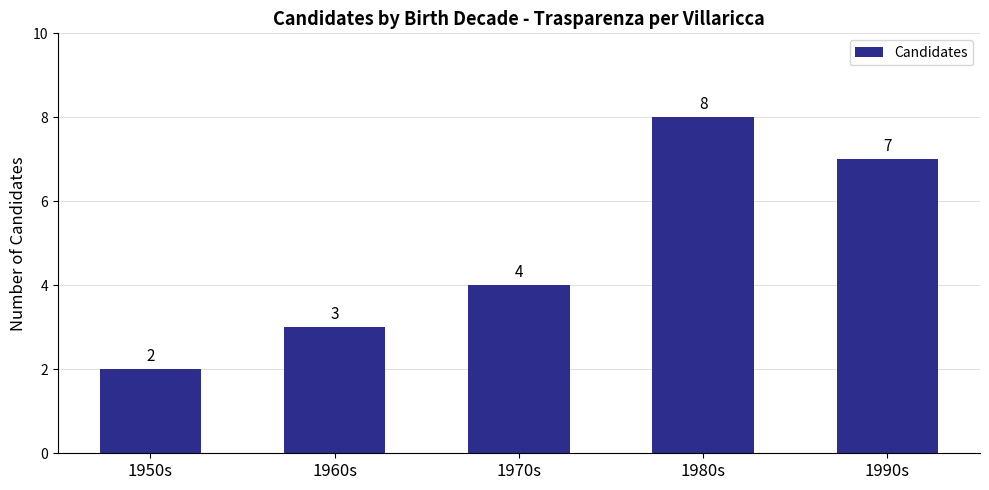

What is the ratio of the value at 1980s to the value at 1990s?

1.1